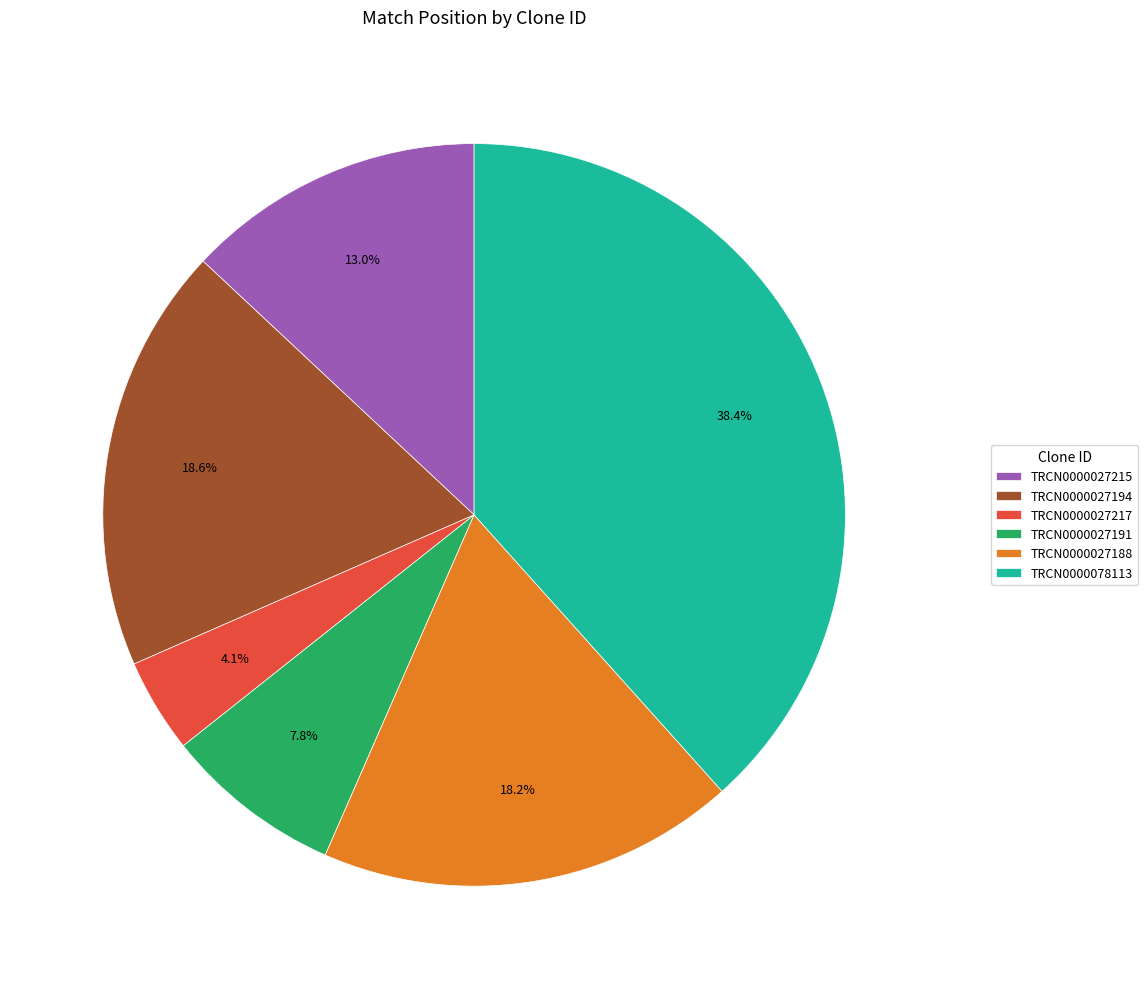

Is TRCN0000027188 the majority of the pie?

No